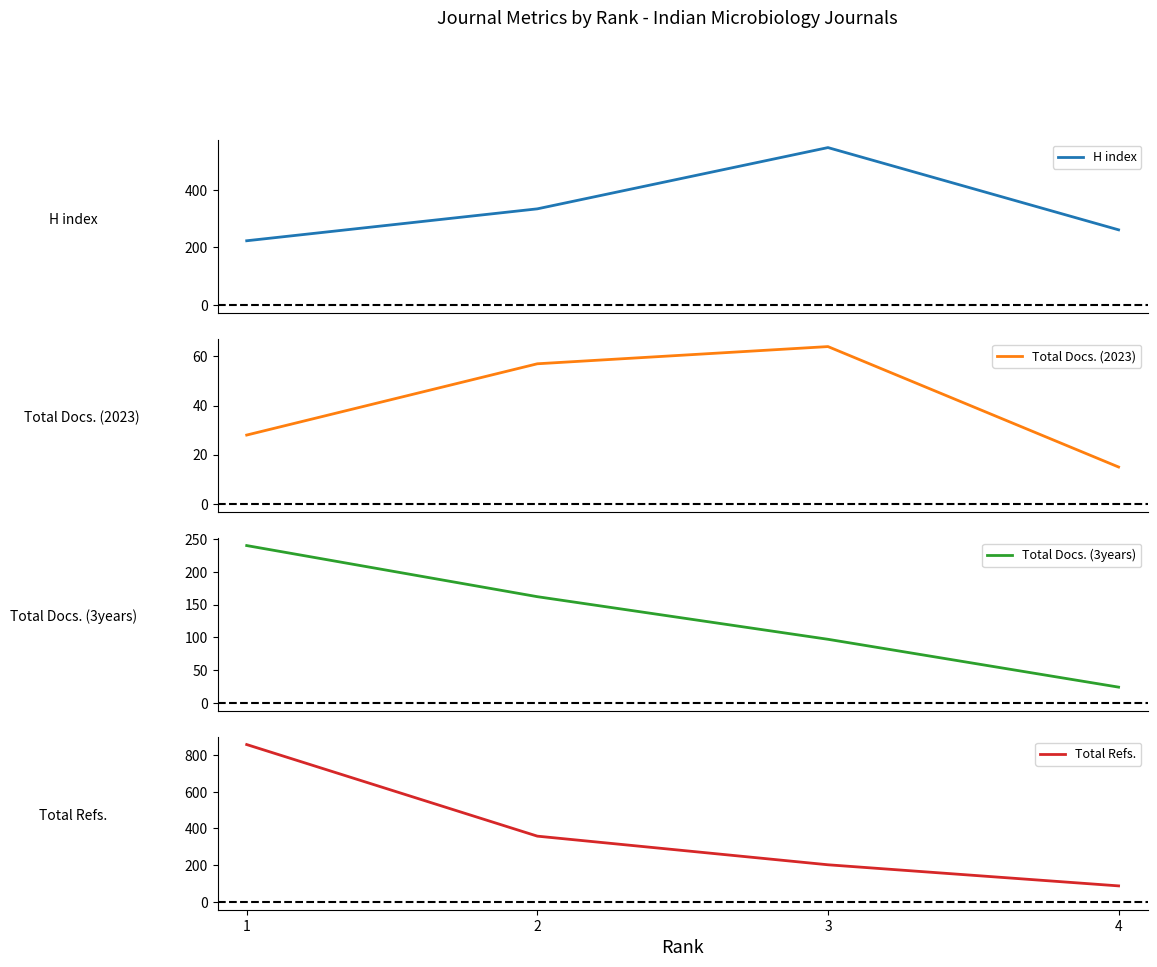

Reading right to left, extract all data points from this chart.

H index: 4=261	3=547	2=334	1=223
Total Docs. (2023): 4=15	3=64	2=57	1=28
Total Docs. (3years): 4=24	3=97	2=162	1=240
Total Refs.: 4=87	3=202	2=358	1=857